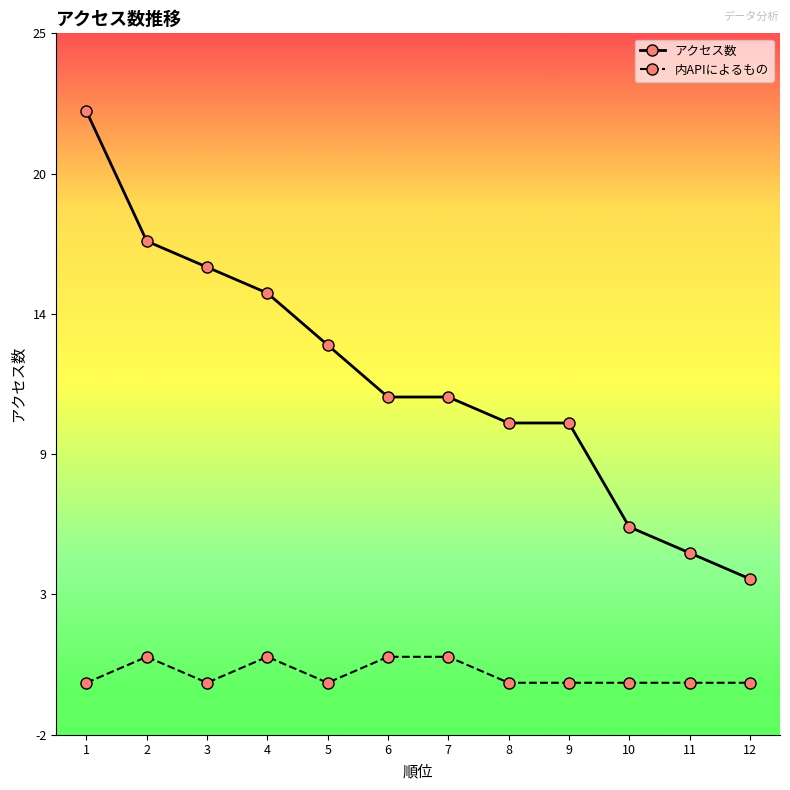

Reading left to right, transcribe all the data shown in this chart.

アクセス数: 1=22	2=17	3=16	4=15	5=13	6=11	7=11	8=10	9=10	10=6	11=5	12=4
内APIによるもの: 1=0	2=1	3=0	4=1	5=0	6=1	7=1	8=0	9=0	10=0	11=0	12=0